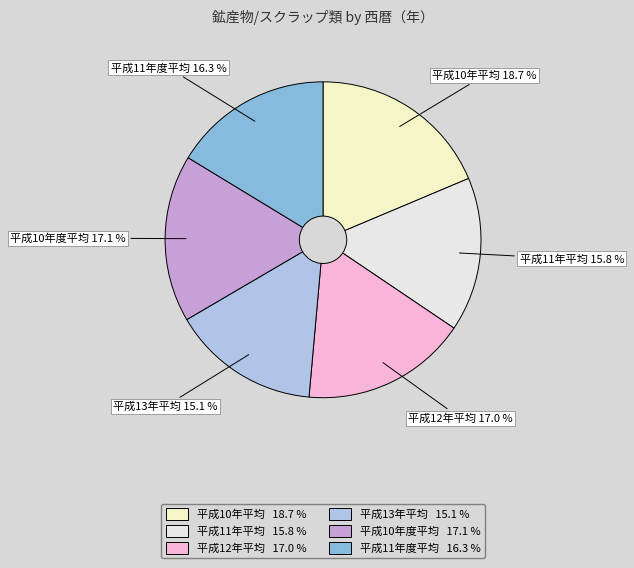

Is the sum of 平成10年平均 and 平成11年平均 greater than half?

No